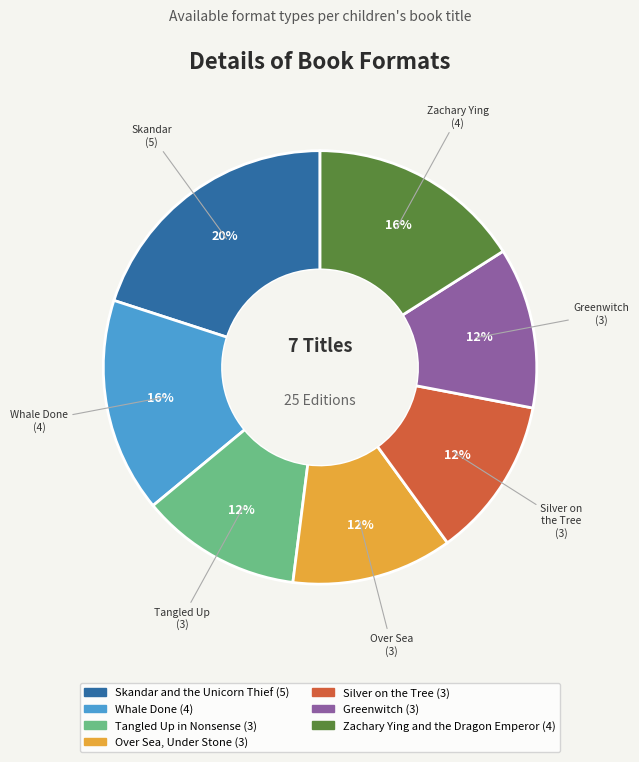

To the nearest percent, what percentage of the pie is Over Sea, Under Stone?

12%